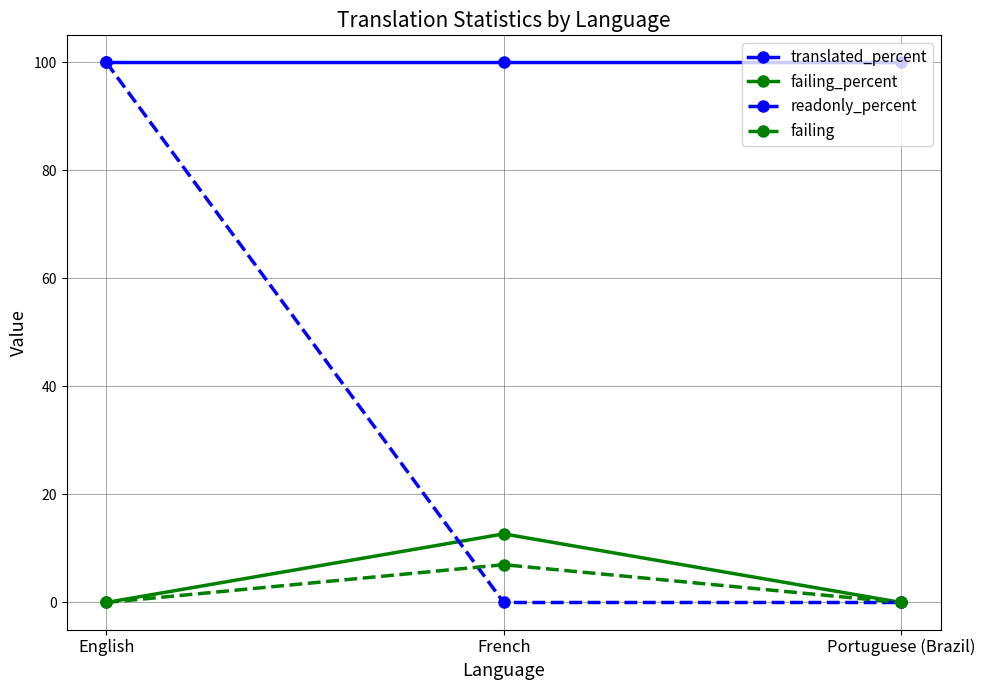

What are all the series names shown in the legend?

translated_percent, failing_percent, readonly_percent, failing